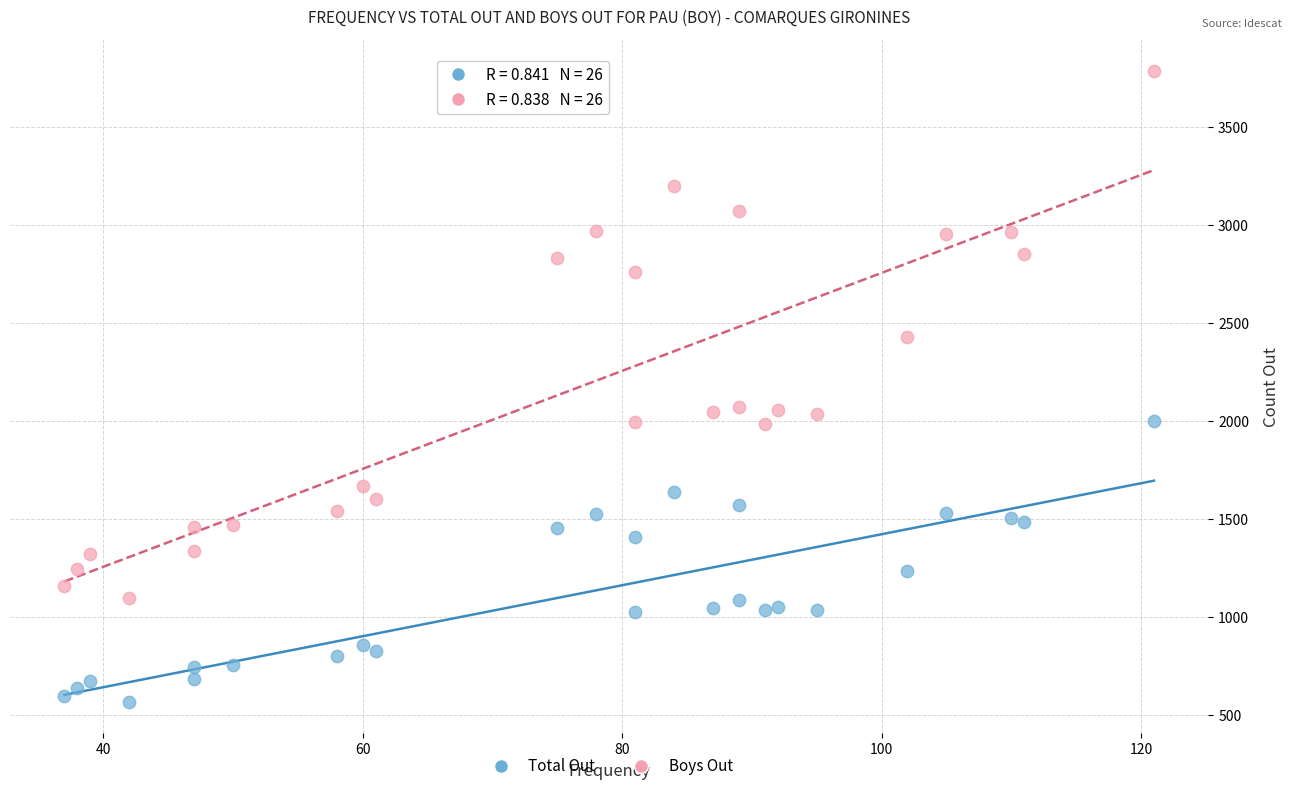

What are all the series names shown in the legend?

Total Out, Boys Out